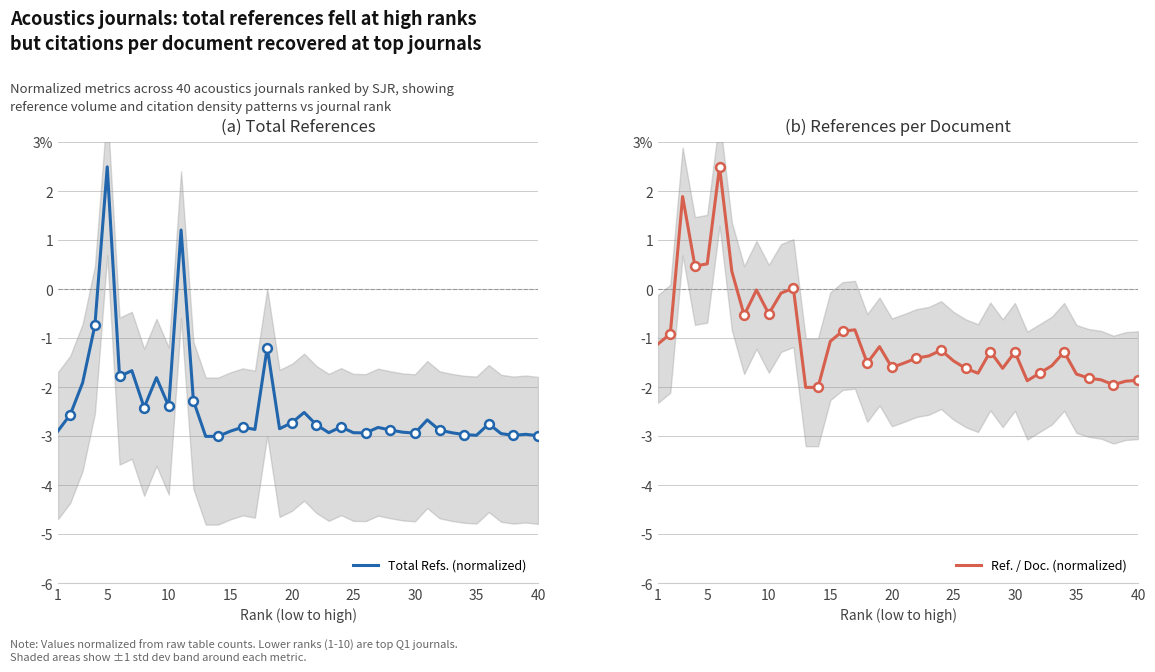

What are all the series names shown in the legend?

Total Refs. (normalized), Ref. / Doc. (normalized)